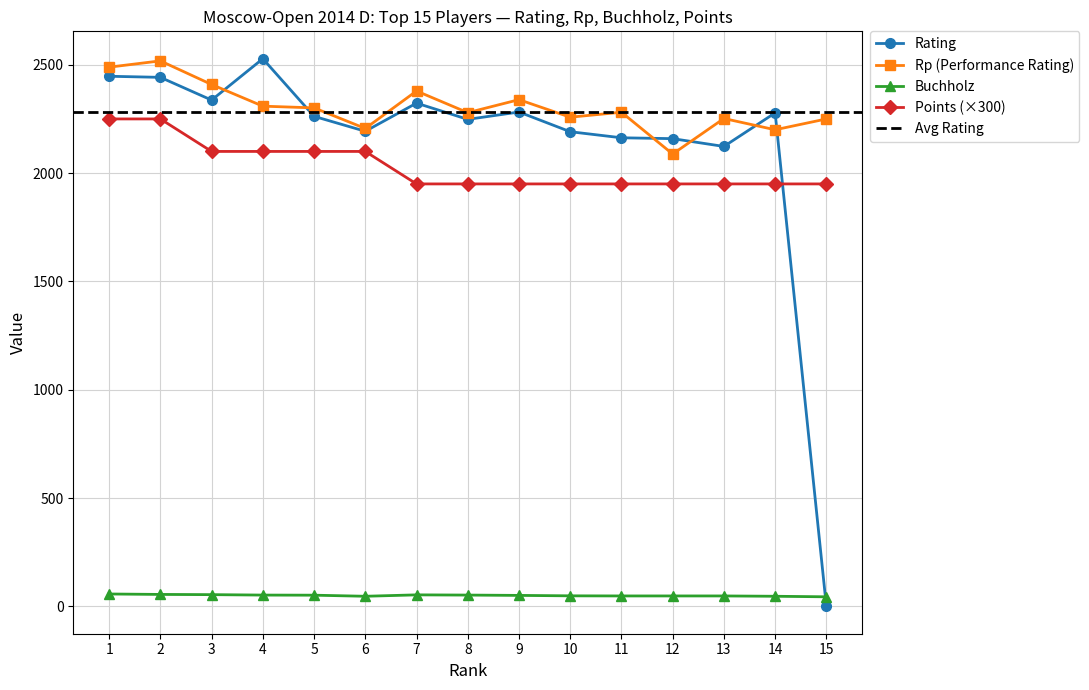

How many data points in Rating are less than 2262?

7